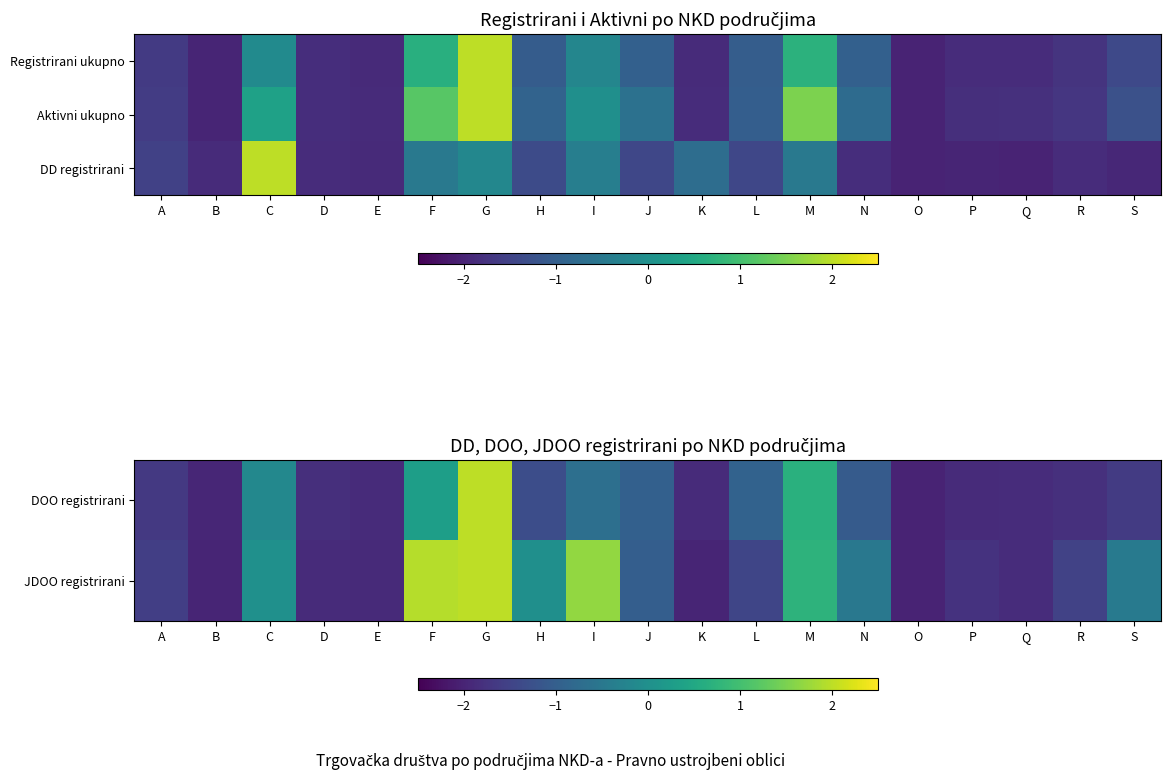

What is the sum of all DD registrirani values?

-23.3